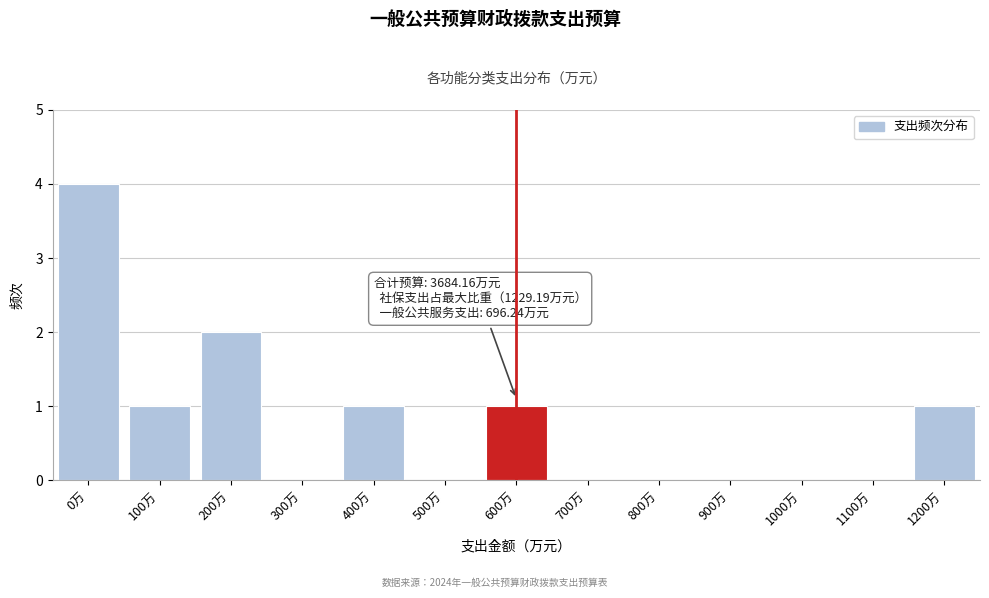

Reading left to right, transcribe all the data shown in this chart.

0万=4	100万=1	200万=2	300万=0	400万=1	500万=0	600万=1	700万=0	800万=0	900万=0	1000万=0	1100万=0	1200万=1